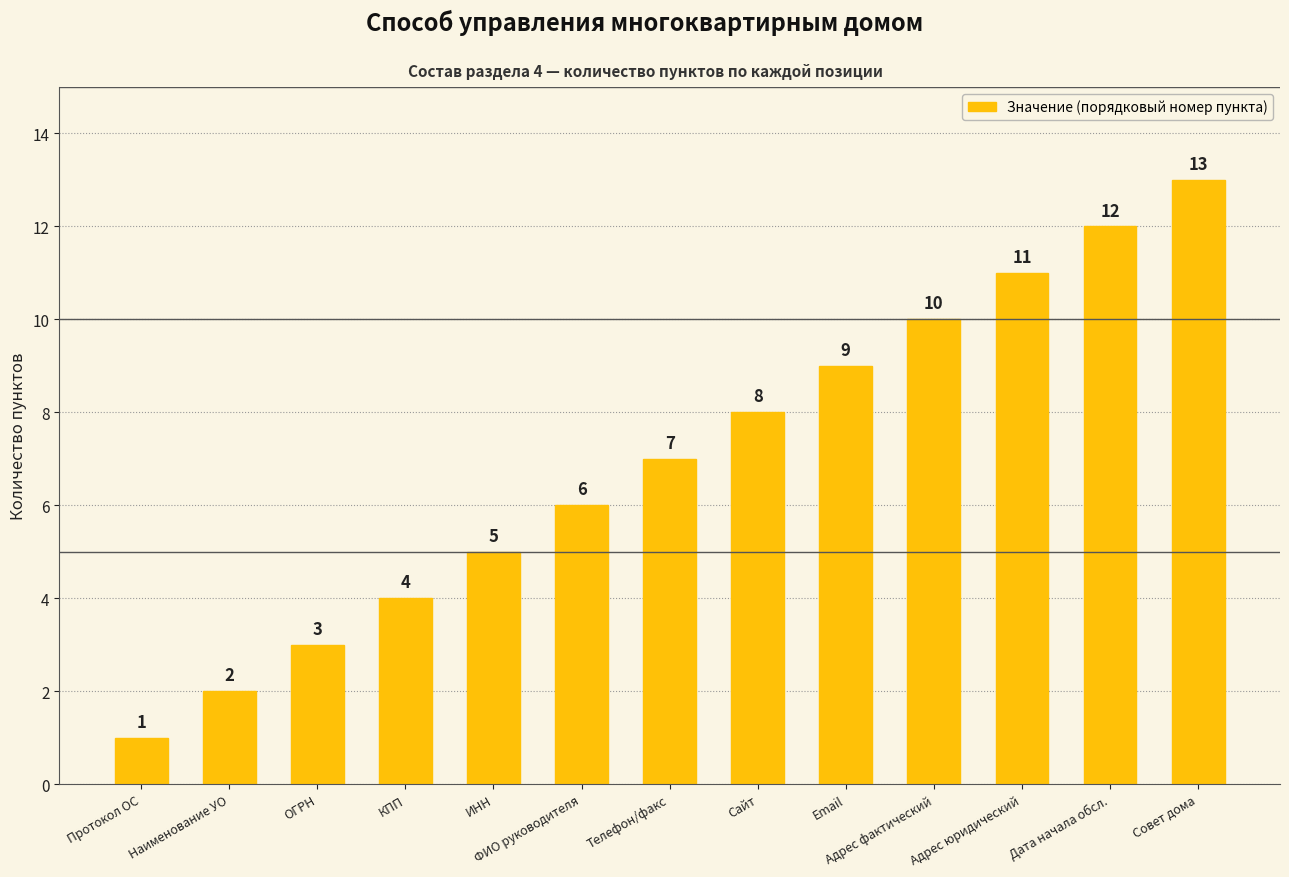

Reading right to left, extract all data points from this chart.

13	12	11	10	9	8	7	6	5	4	3	2	1